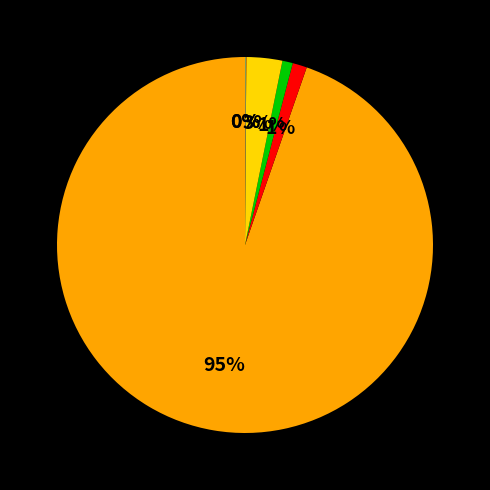

To the nearest percent, what is the difference between the largest and smallest slice percentages?

95%